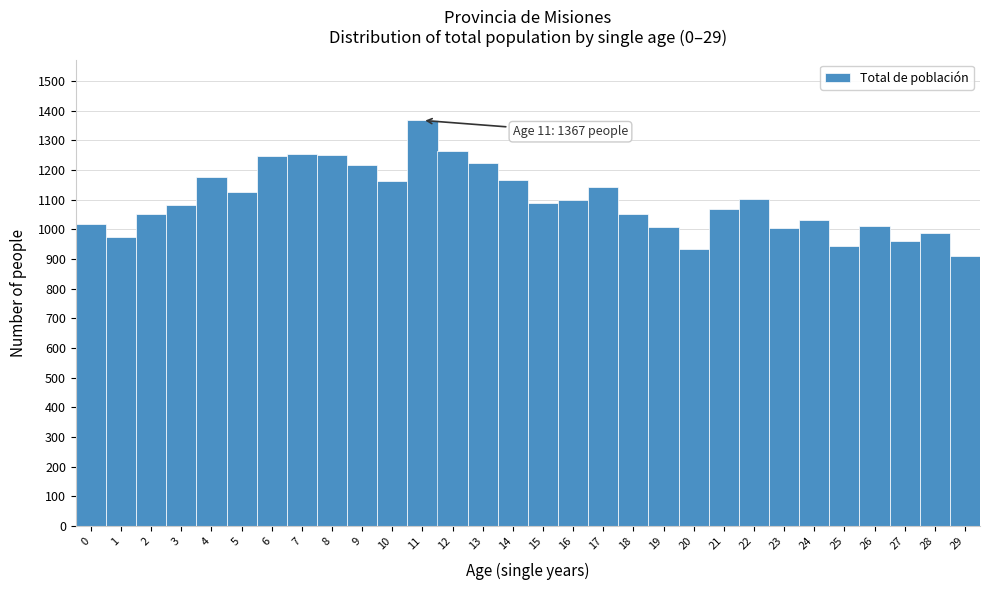

Which range on the x-axis has the tallest bar?

10.5 to 11.5